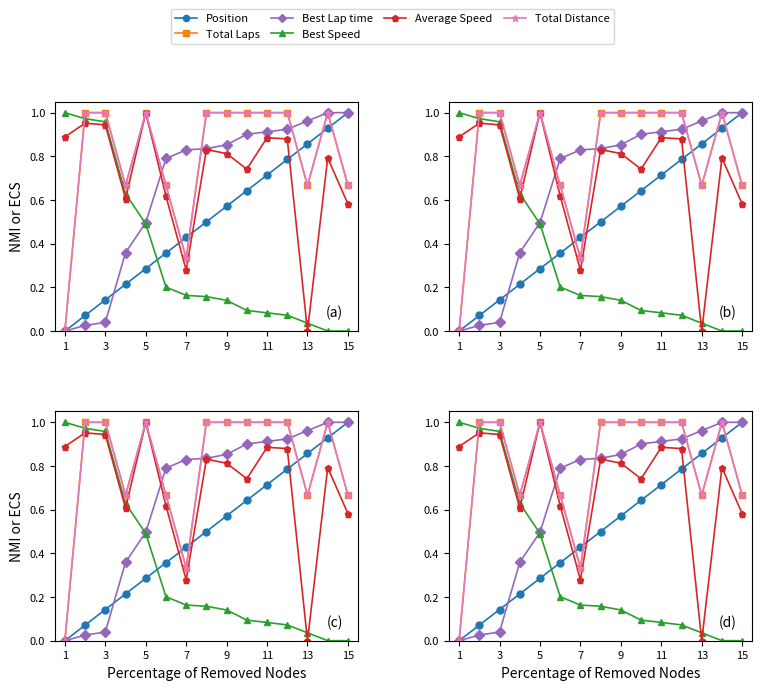

Count the Total Laps values in the range 0 to 1.

15